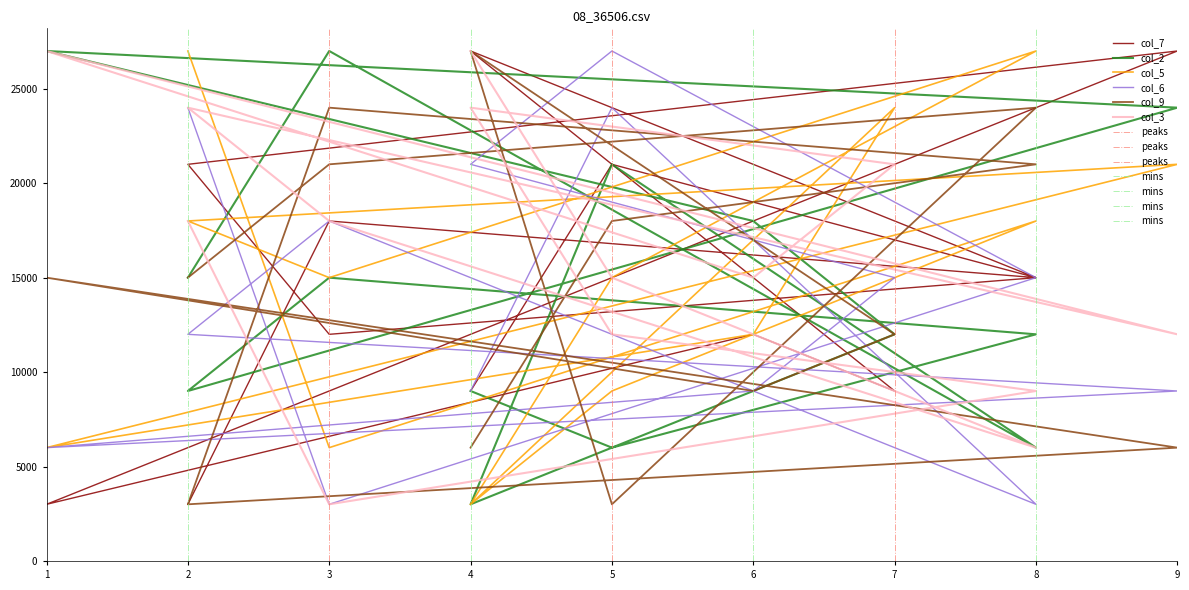

In col_9, how many points are lower than both neighbors (excluding endpoints)?

3